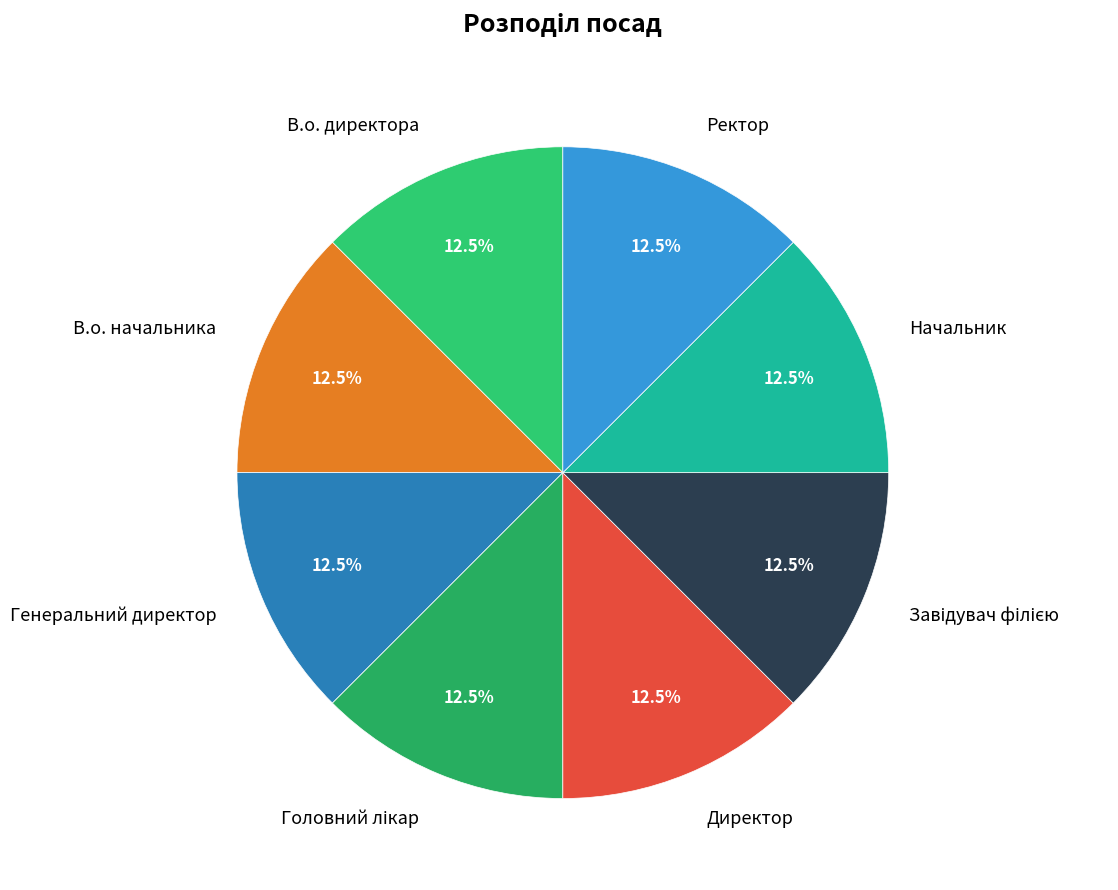

Is Генеральний директор the majority of the pie?

No